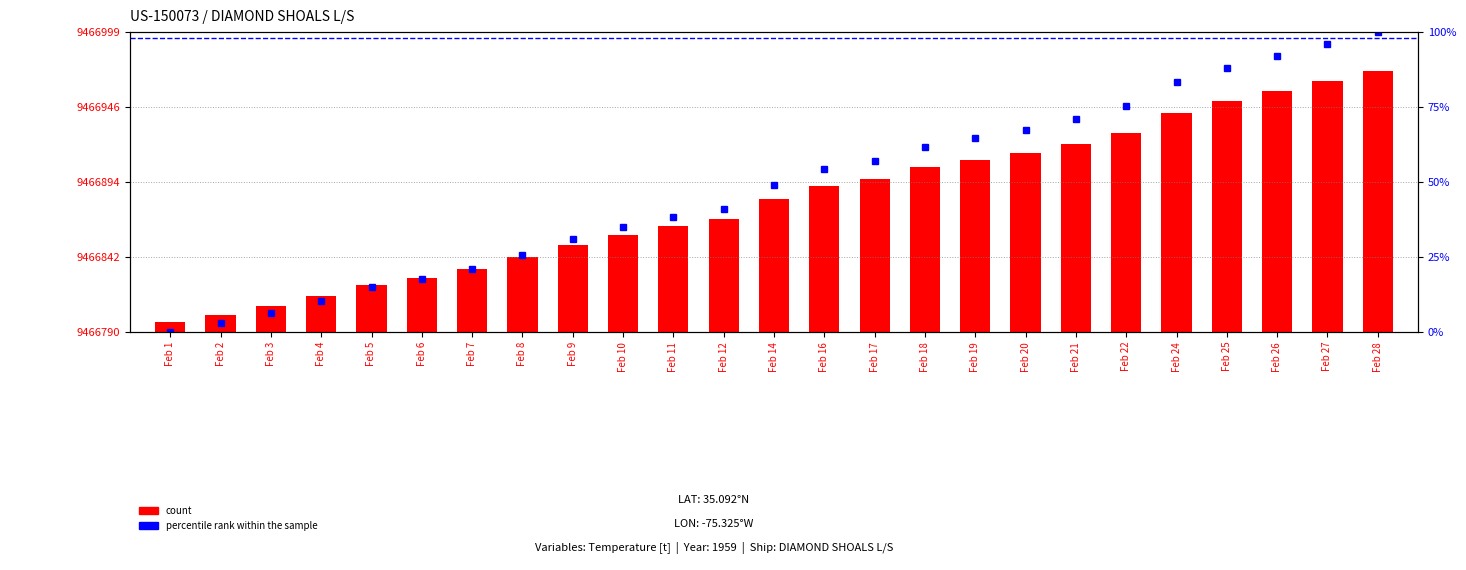

Reading left to right, extract all data points from this chart.

count: 7.0	12.0	18.0	25.0	33.0	38.0	44.0	52.0	61.0	68.0	74.0	79.0	93.0	102.0	107.0	115.0	120.0	125.0	131.0	139.0	153.0	161.0	168.0	175.0	182.0
percentile rank within the sample: 0.0	2.9	6.3	10.3	14.9	17.7	21.1	25.7	30.9	34.9	38.3	41.1	49.1	54.3	57.1	61.7	64.6	67.4	70.9	75.4	83.4	88.0	92.0	96.0	100.0